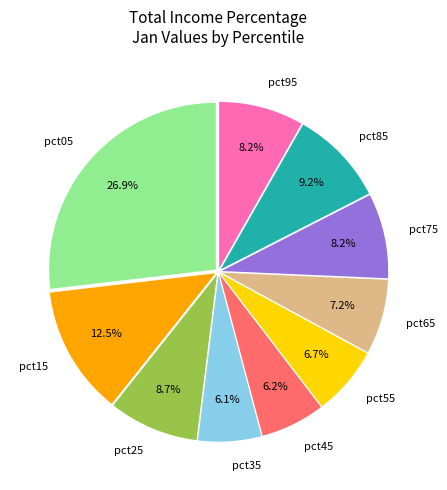

What percentage is the pct85 slice, to the nearest percent?

9%